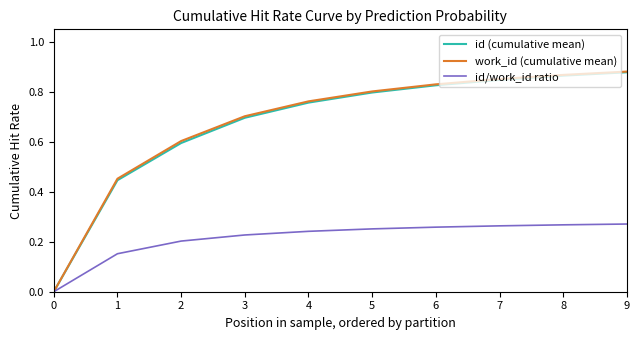

What is the total value across all series at 1?

1.1